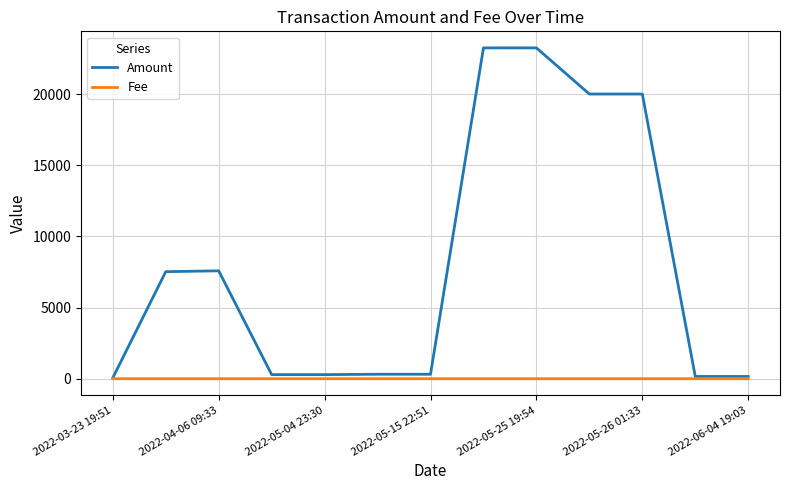

Which series has the widest spread of values?

Amount